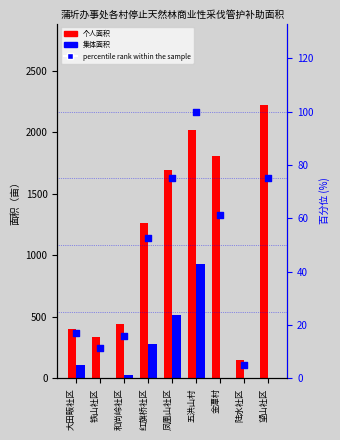

At how many categories does at least one series exceed 1939?

2